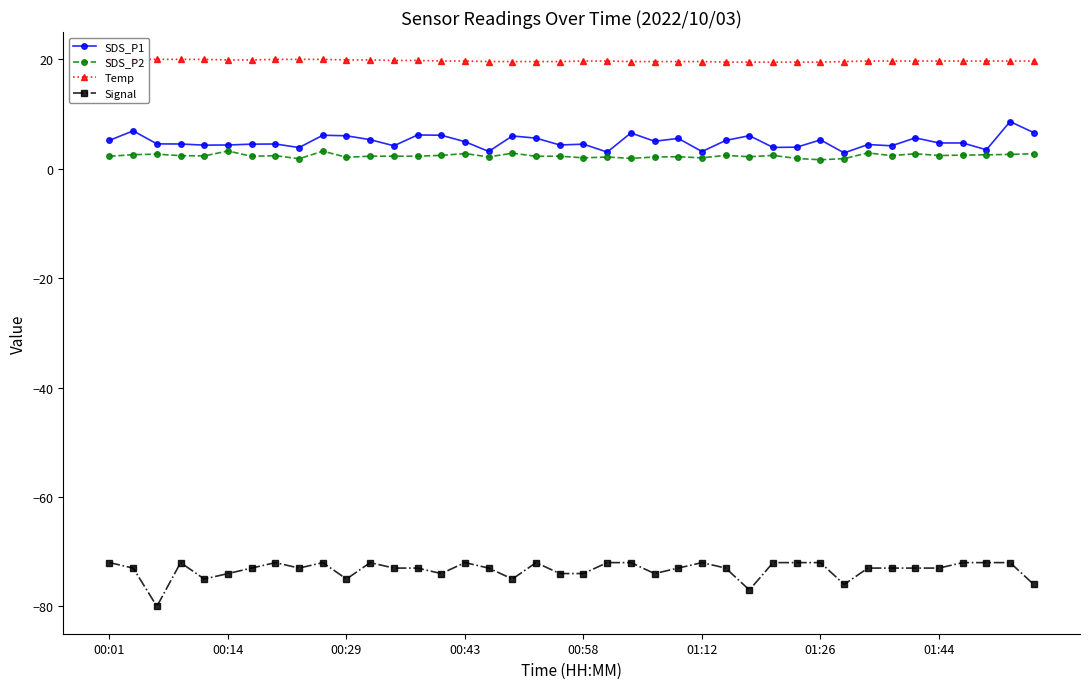

At which label does SDS_P2 first exceed 2?

00:01